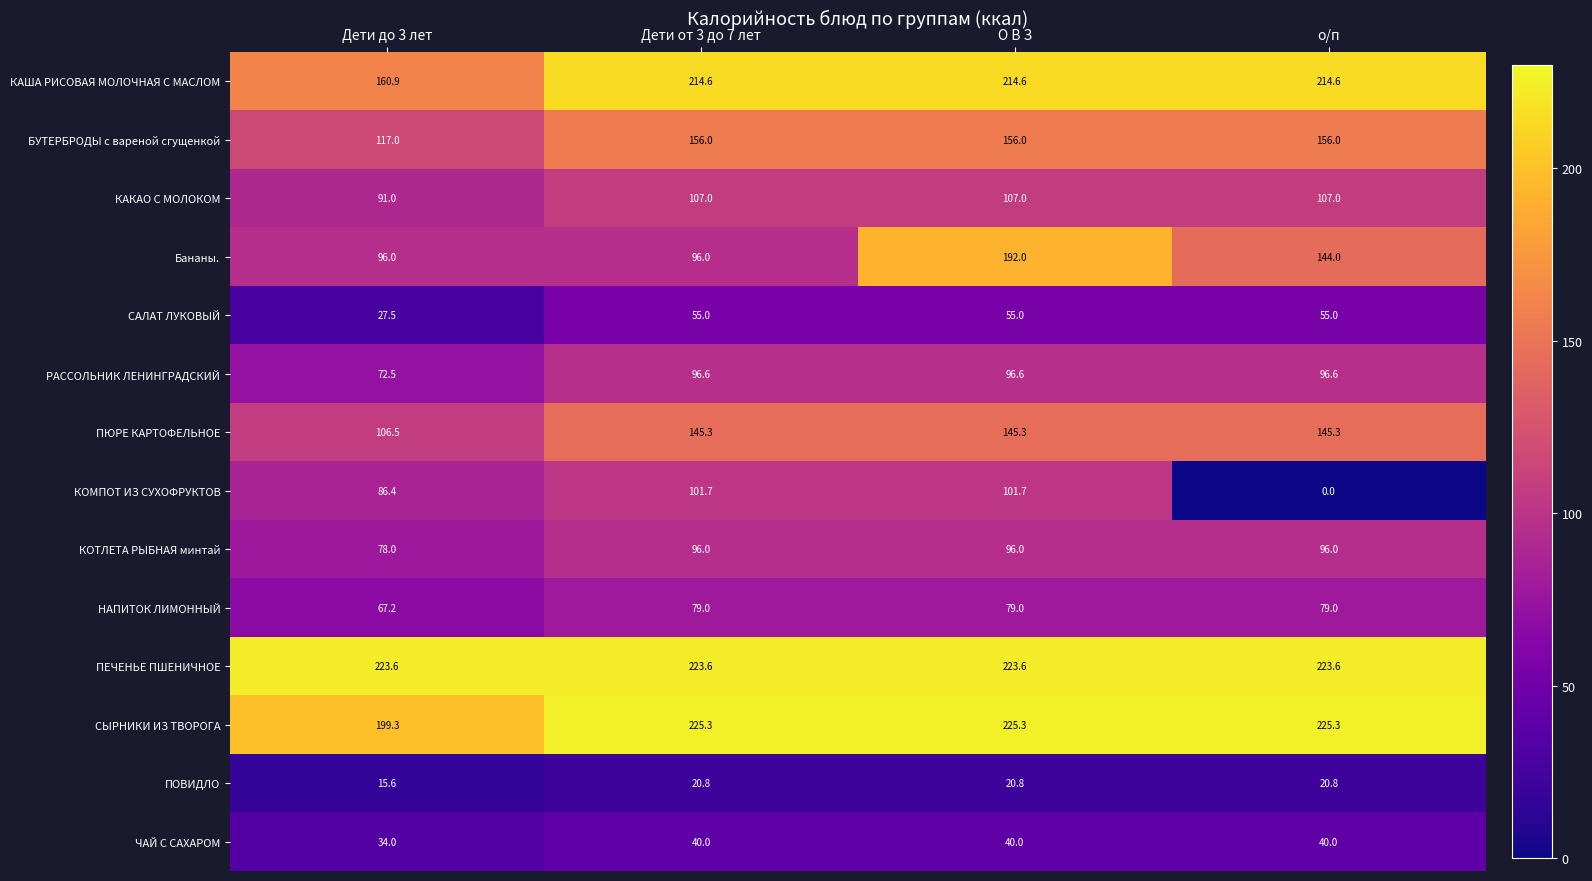

List the series in order of their peak value, lowest first.

ПОВИДЛО, ЧАЙ С САХАРОМ, САЛАТ ЛУКОВЫЙ, НАПИТОК ЛИМОННЫЙ, КОТЛЕТА РЫБНАЯ минтай, РАССОЛЬНИК ЛЕНИНГРАДСКИЙ, КОМПОТ ИЗ СУХОФРУКТОВ, КАКАО С МОЛОКОМ, ПЮРЕ КАРТОФЕЛЬНОЕ, БУТЕРБРОДЫ с вареной сгущенкой, Бананы., КАША РИСОВАЯ МОЛОЧНАЯ С МАСЛОМ, ПЕЧЕНЬЕ ПШЕНИЧНОЕ, СЫРНИКИ ИЗ ТВОРОГА